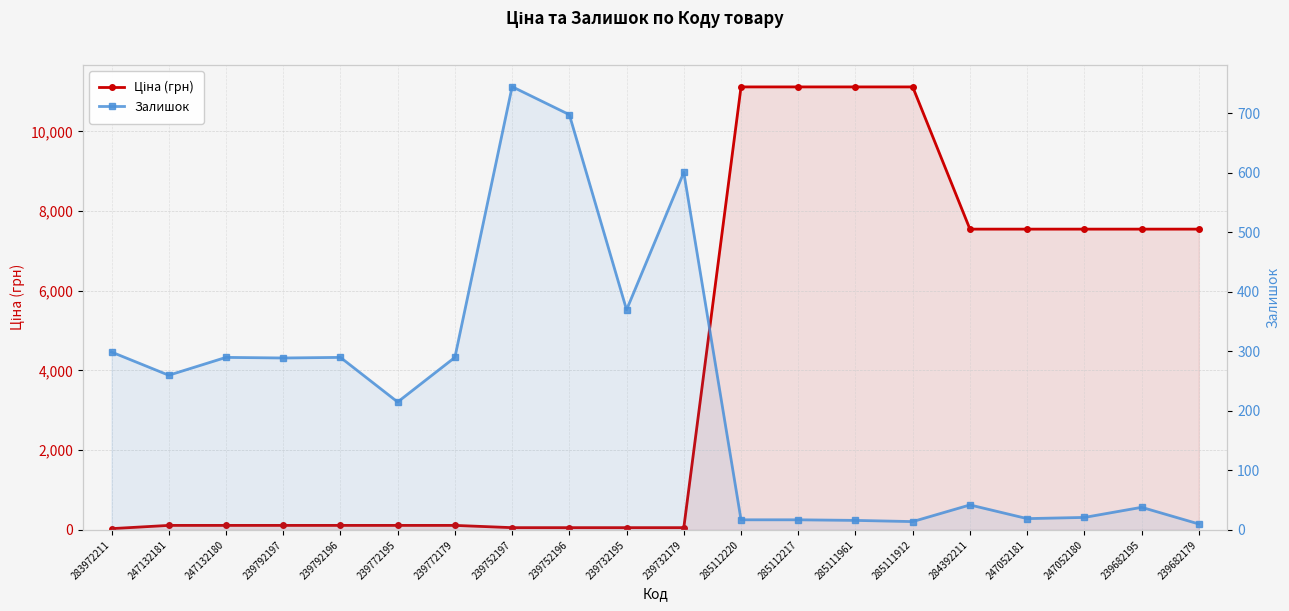

At which label does Залишок first exceed 260?

283972211